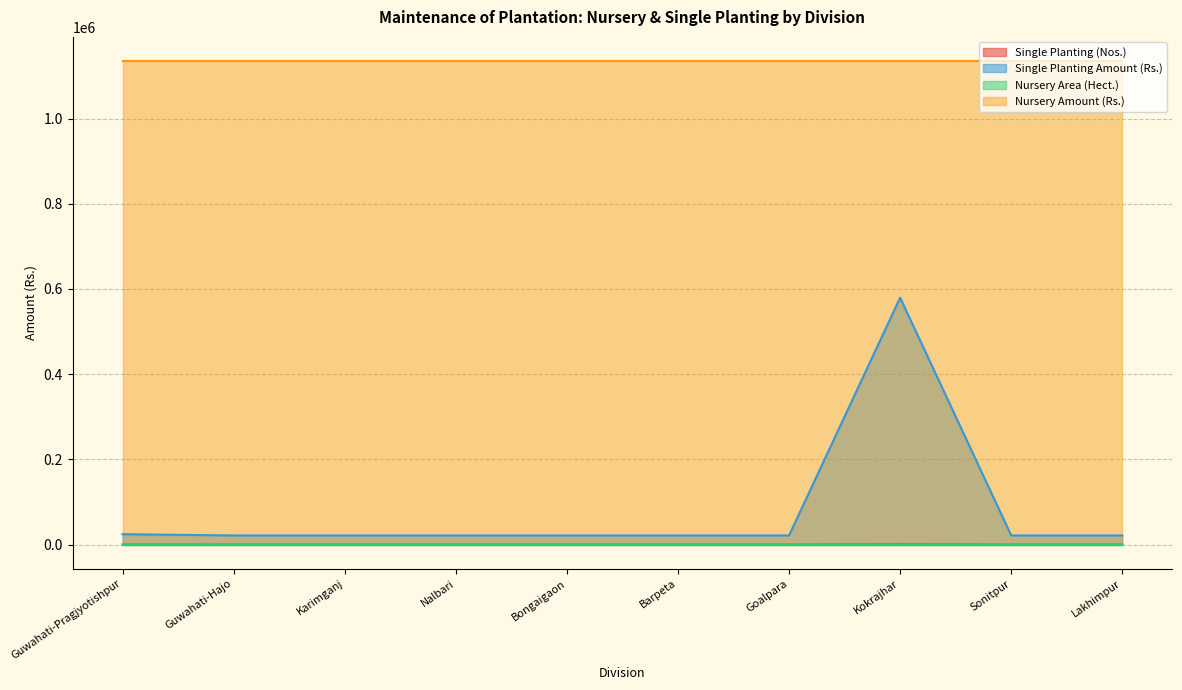

What is the greatest value displayed?

1135000.0